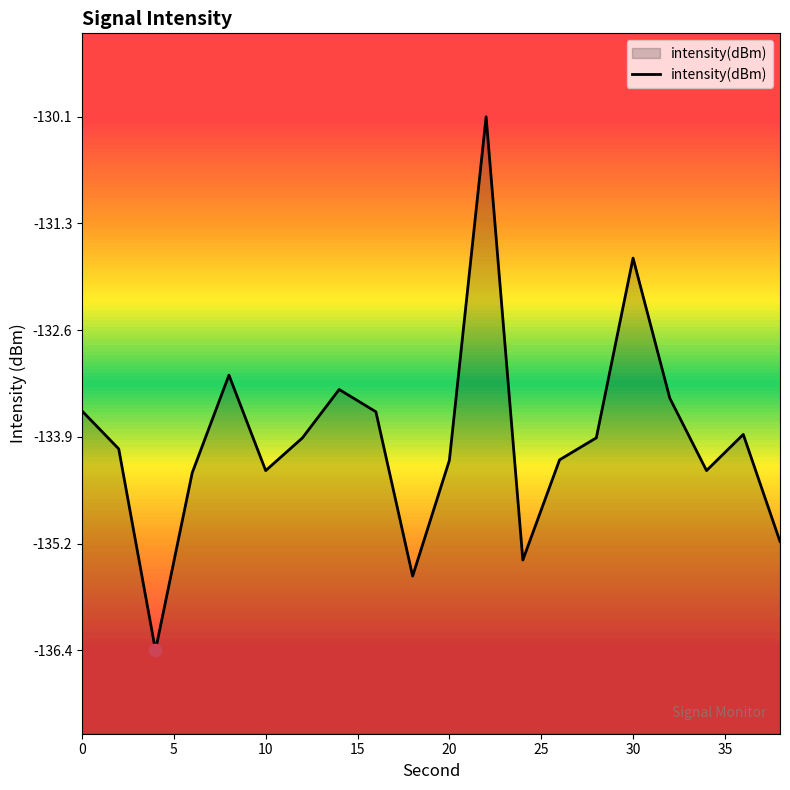

Between 8 and 20, which is larger?

8